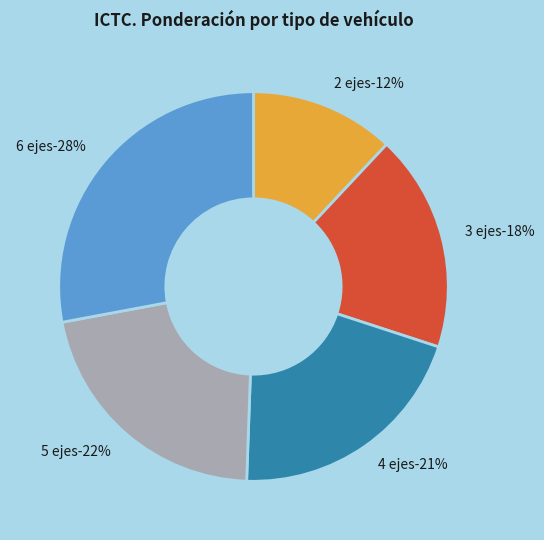

Which category has the smallest portion of the pie?

2 ejes